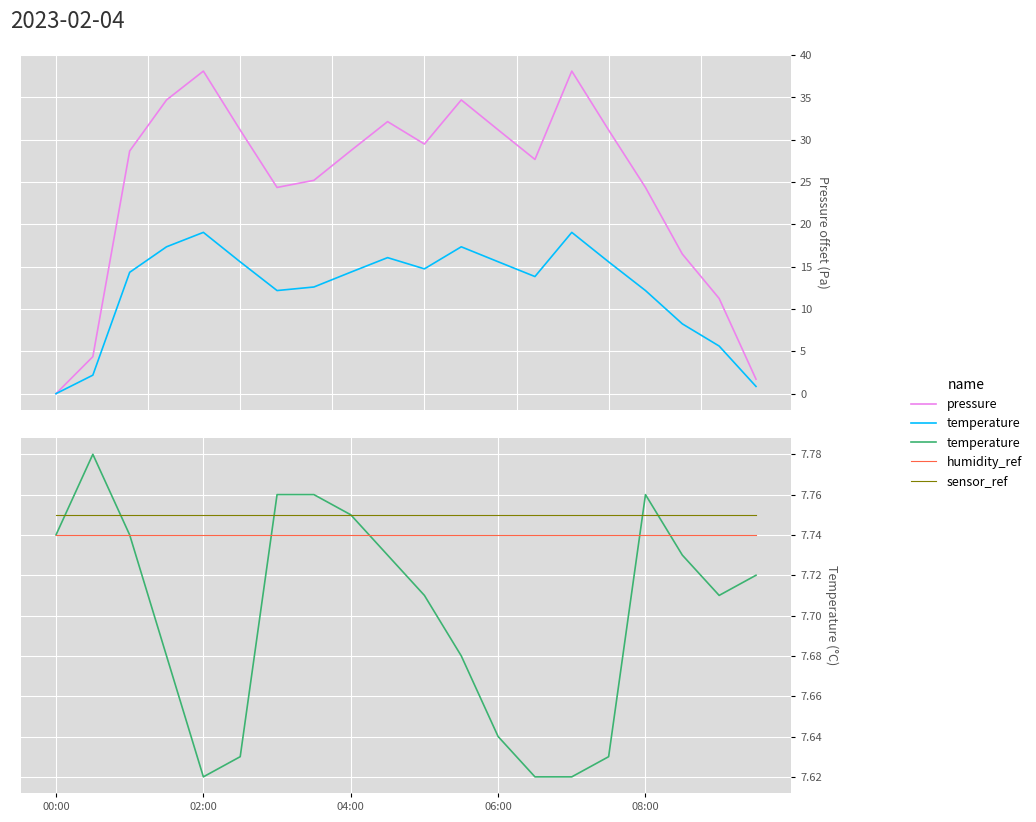

How many data points does each series have?

20